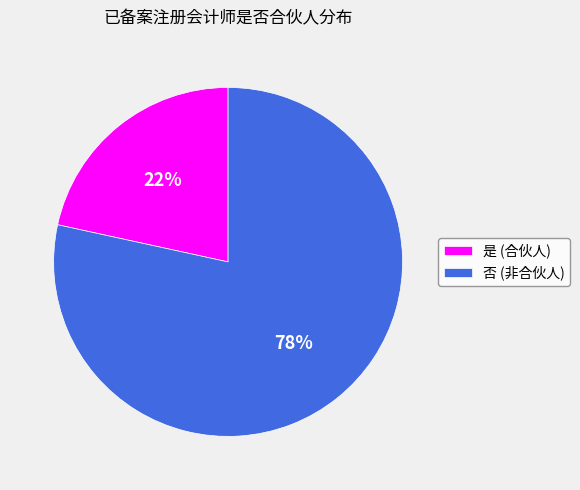

Rank the categories by value from lowest to highest.

是, 否